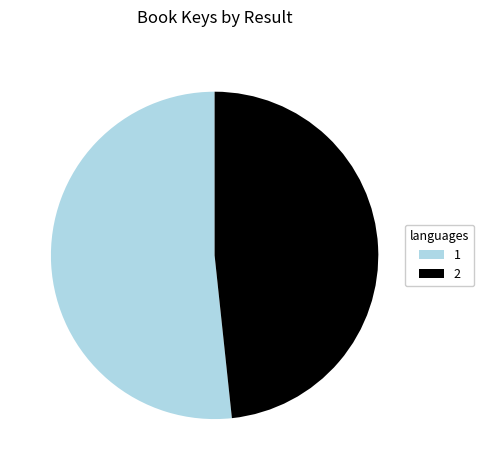

Approximately how many times larger is the value at 2 compared to 1?

0.9